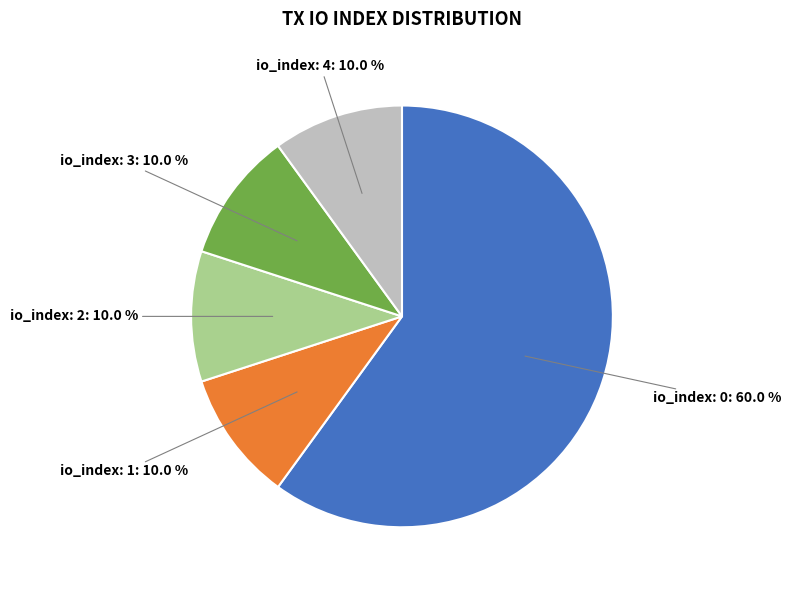

Is there a majority slice in this chart?

Yes